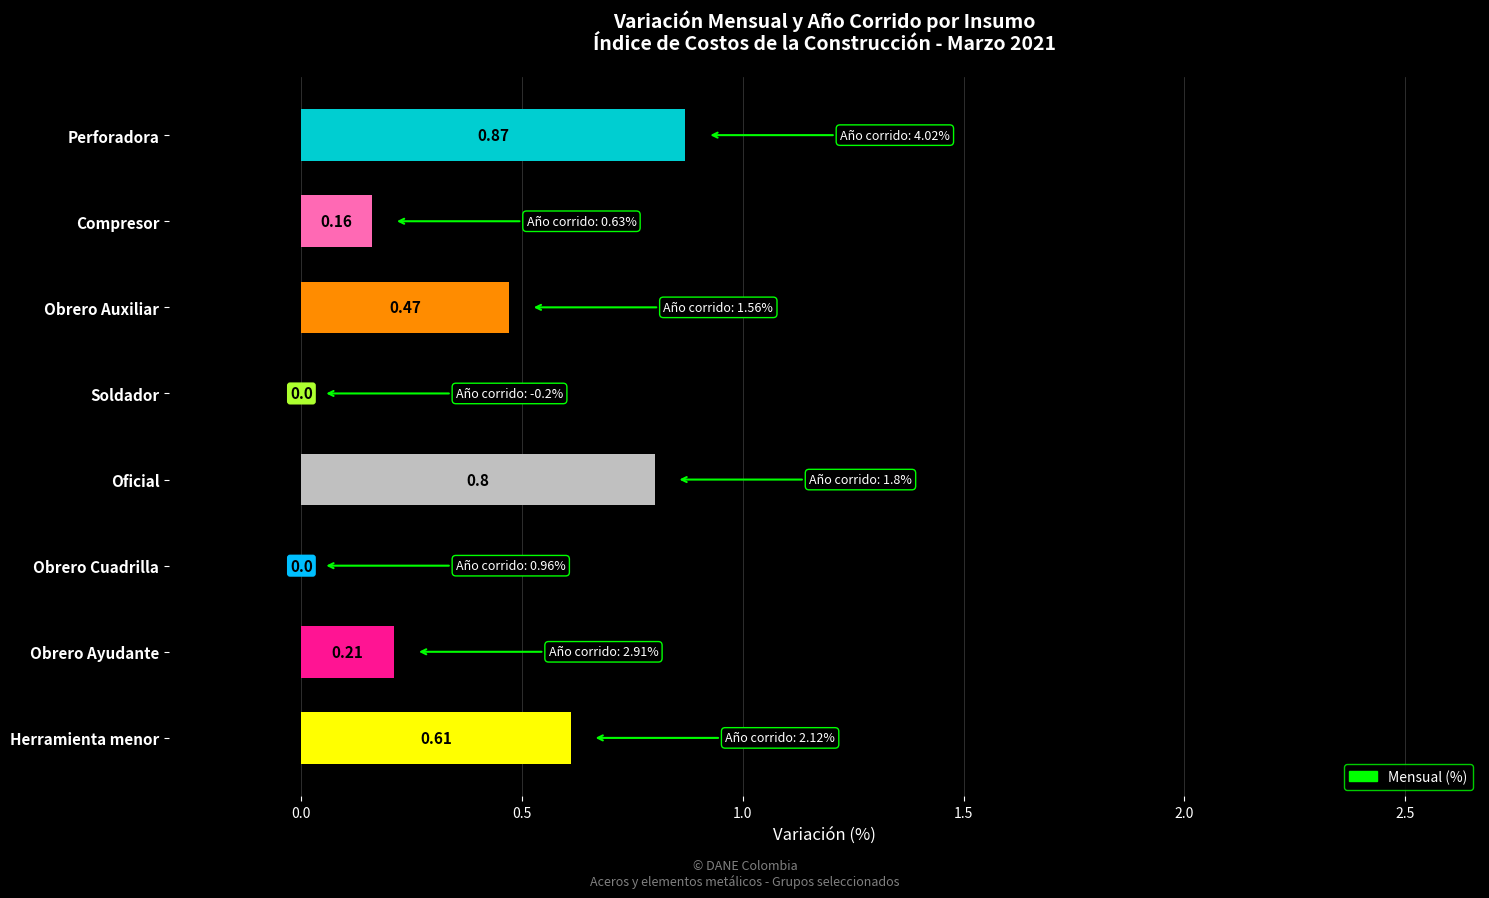

Which category has the highest value across all series?

Perforadora